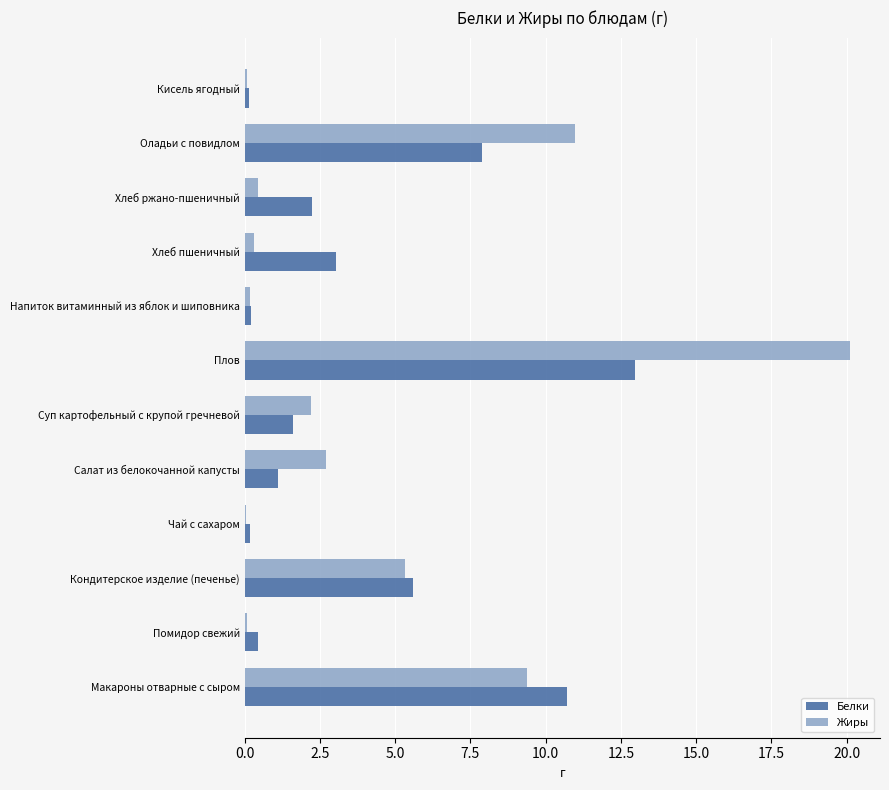

True or false: Жиры has a value of 34.4 at Плов.

False